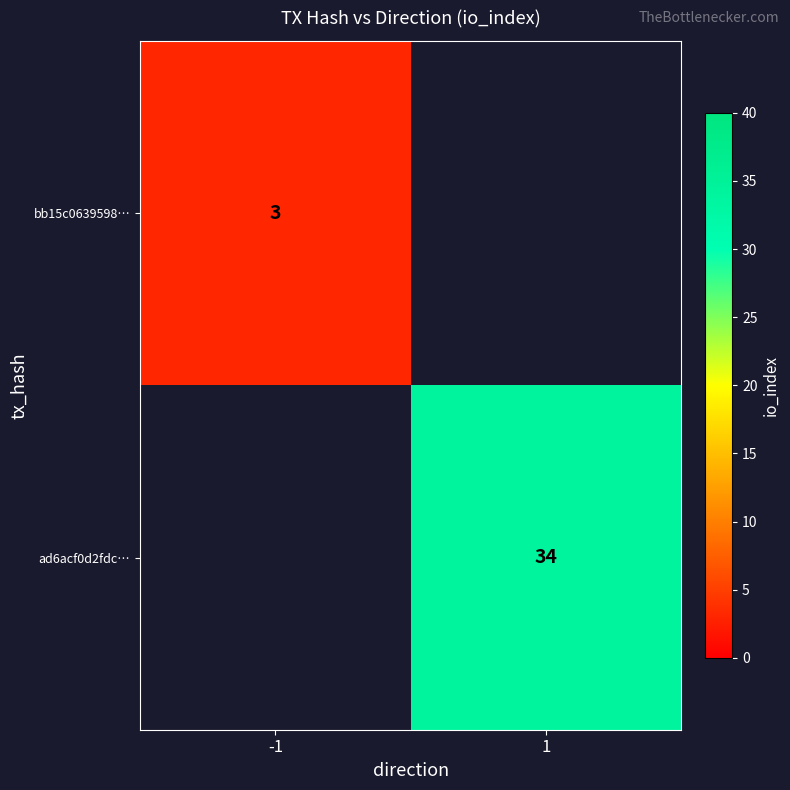

The bb15c0639598… series shows 3 at -1. True or false?

True